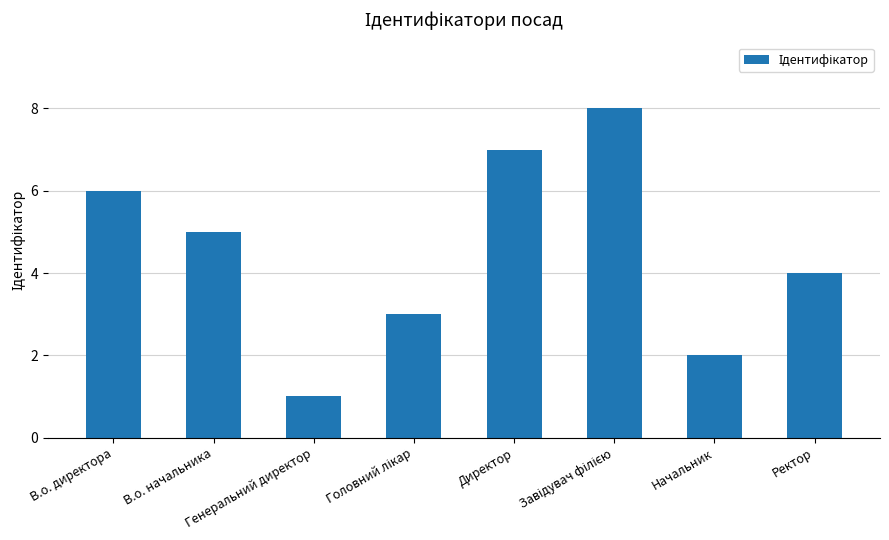

Are the bars horizontal?

No